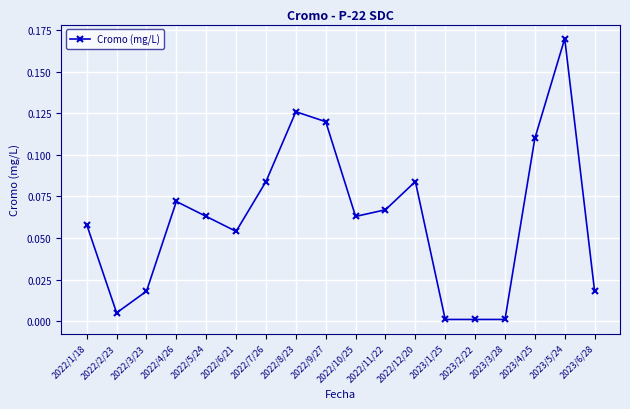

At which category does the chart reach its peak across all series?

2023/5/24